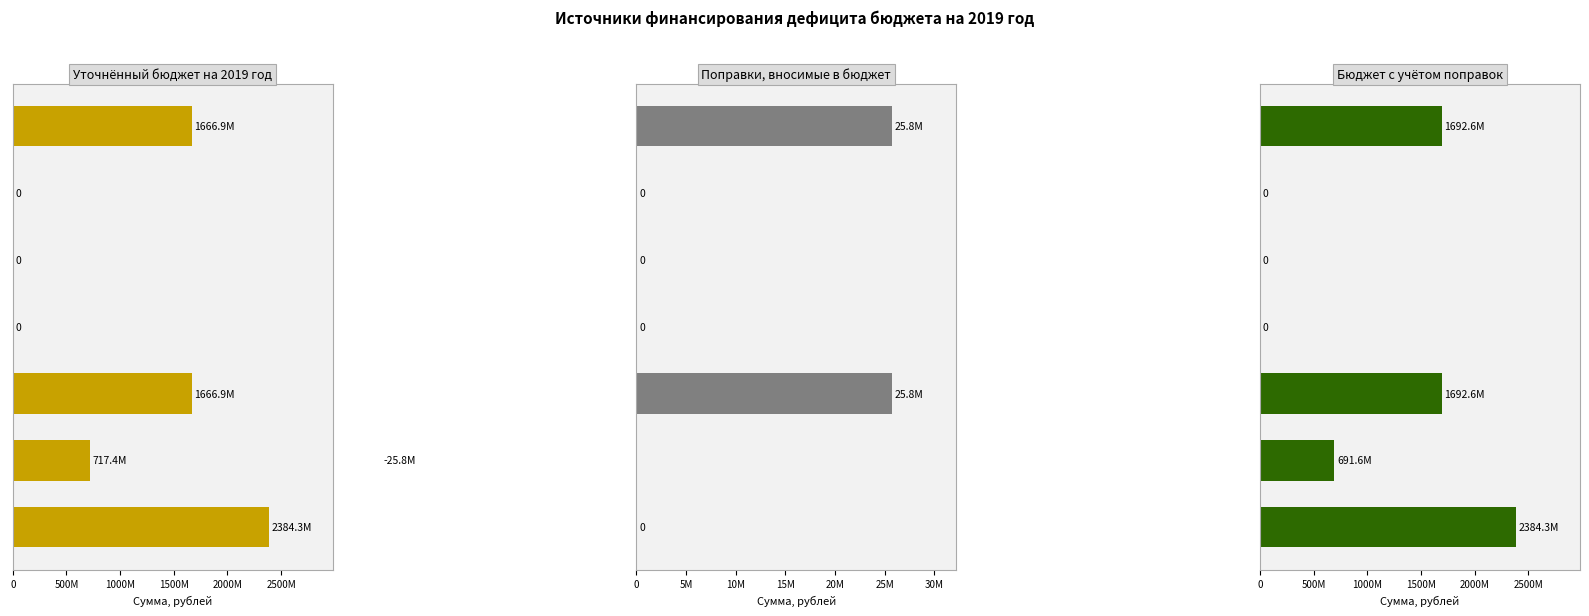

How many data points does each series have?

7